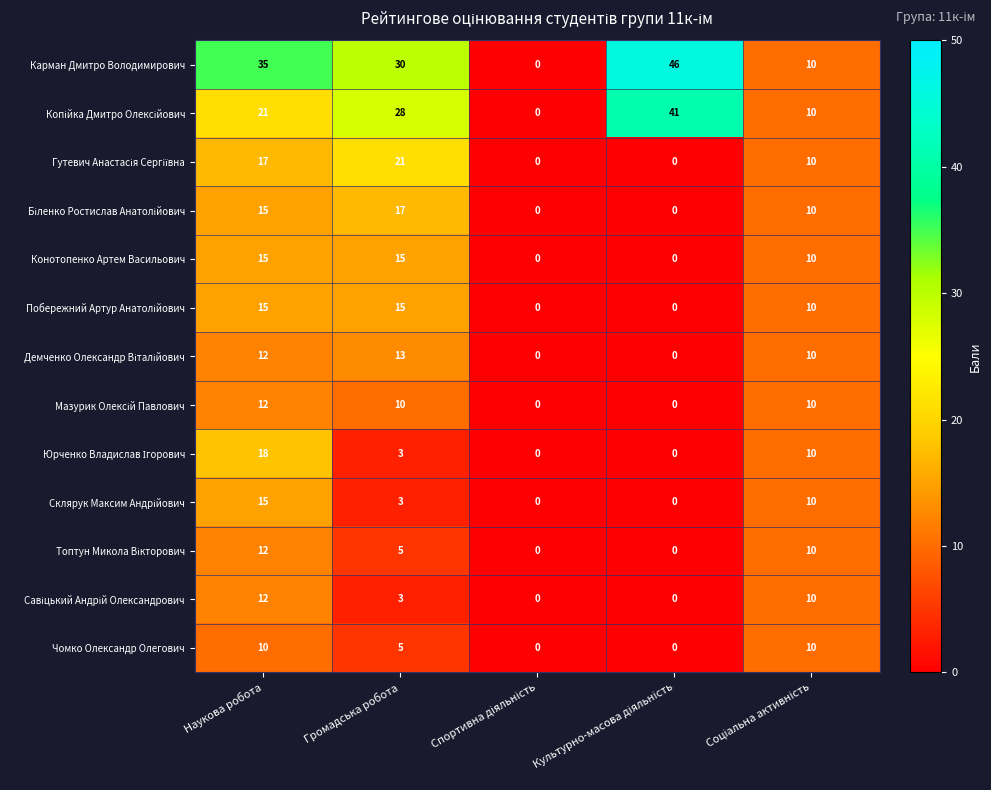

Which series has the largest total across all categories?

Карман Дмитро Володимирович